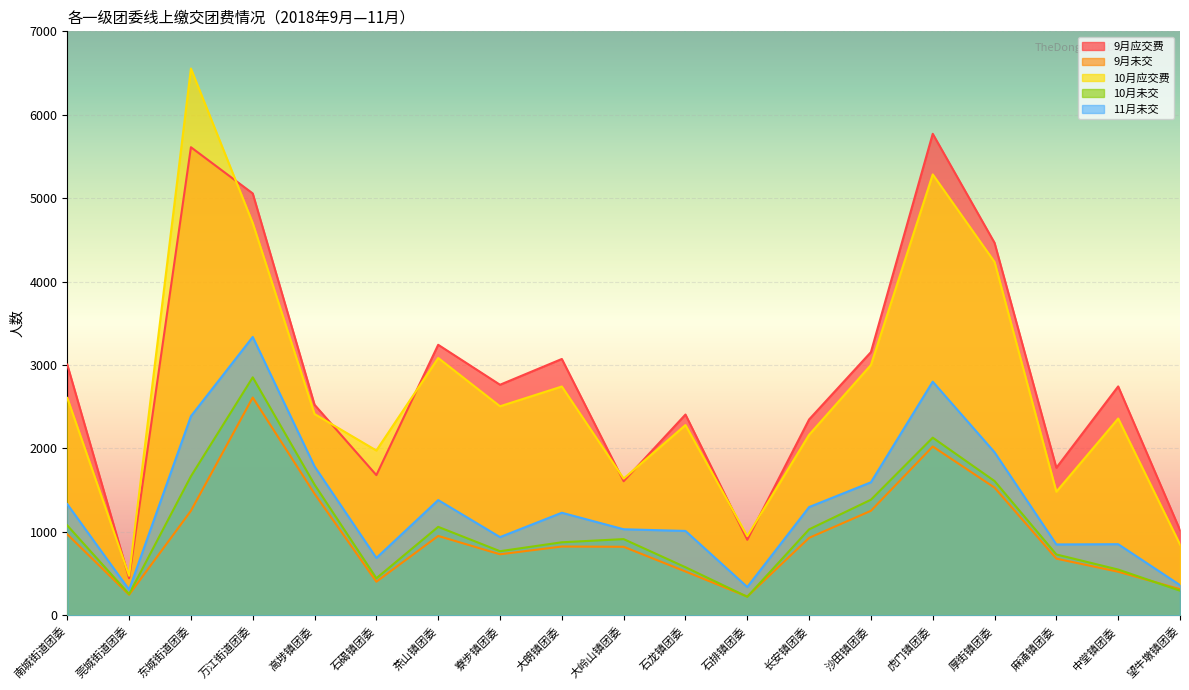

Does the chart display data point markers on the line(s)?

No